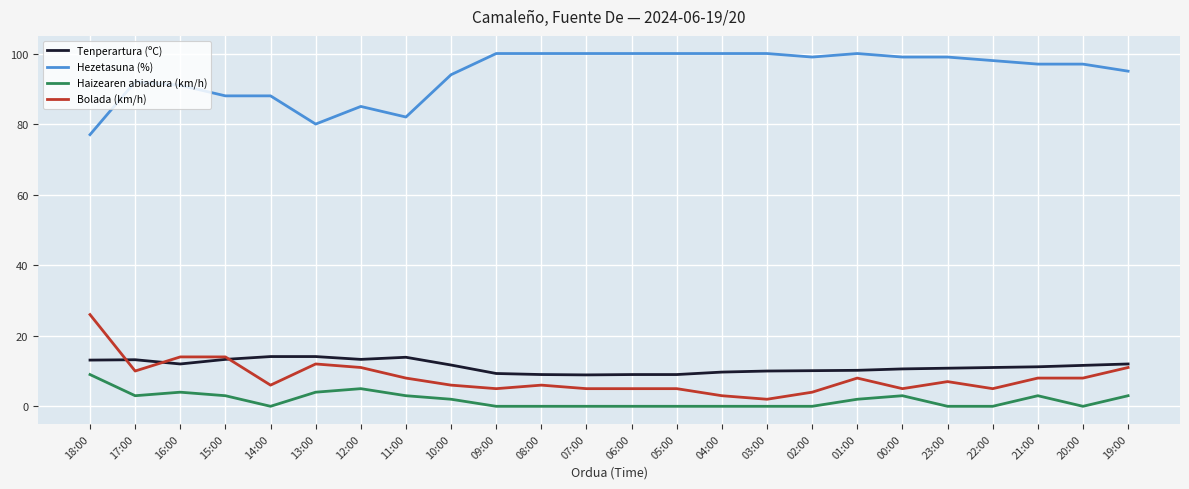

What is the spread (max minus min) of values at 08:00?

100.0